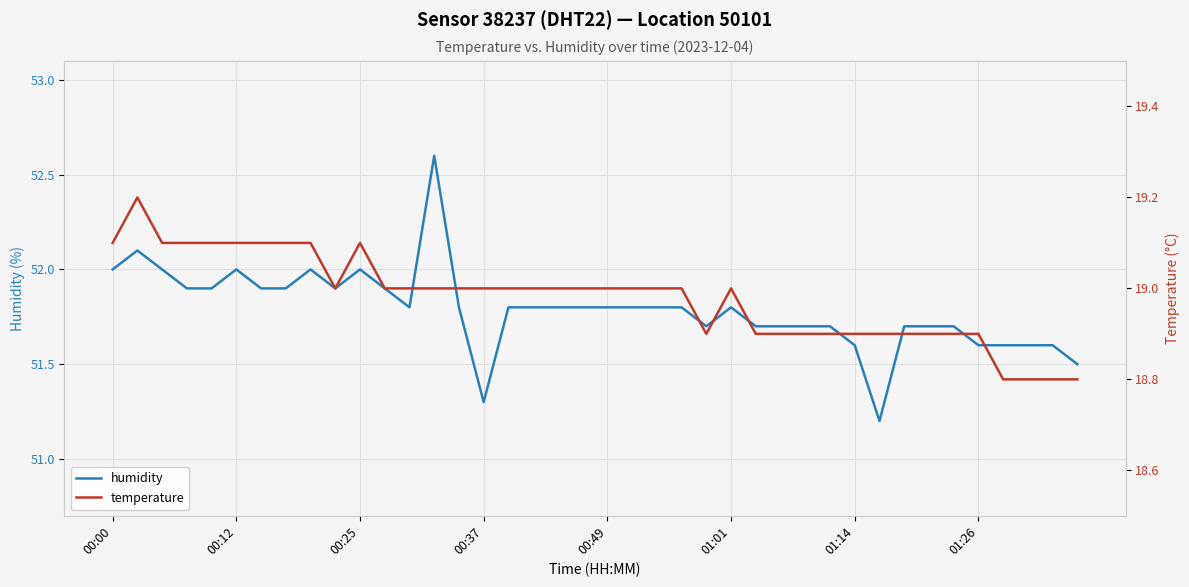

What is the difference between the maximum and minimum values in the humidity series?

1.4